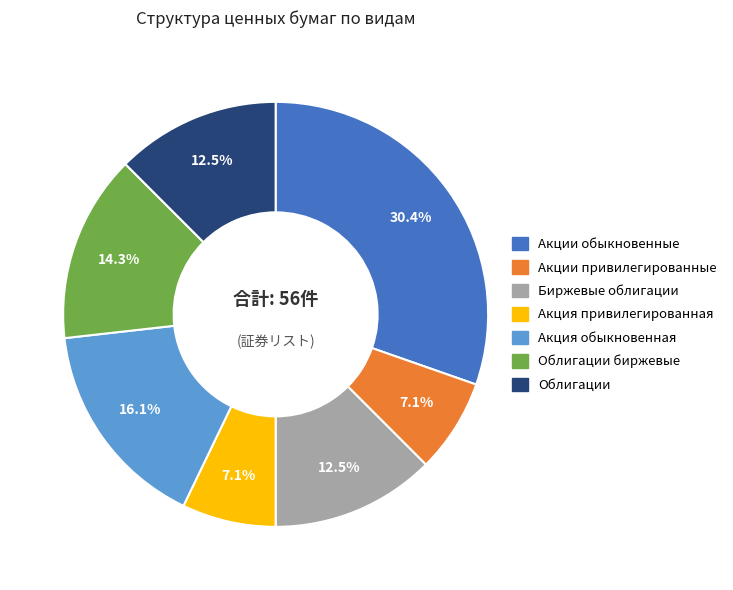

Which slice is the largest?

Акции обыкновенные